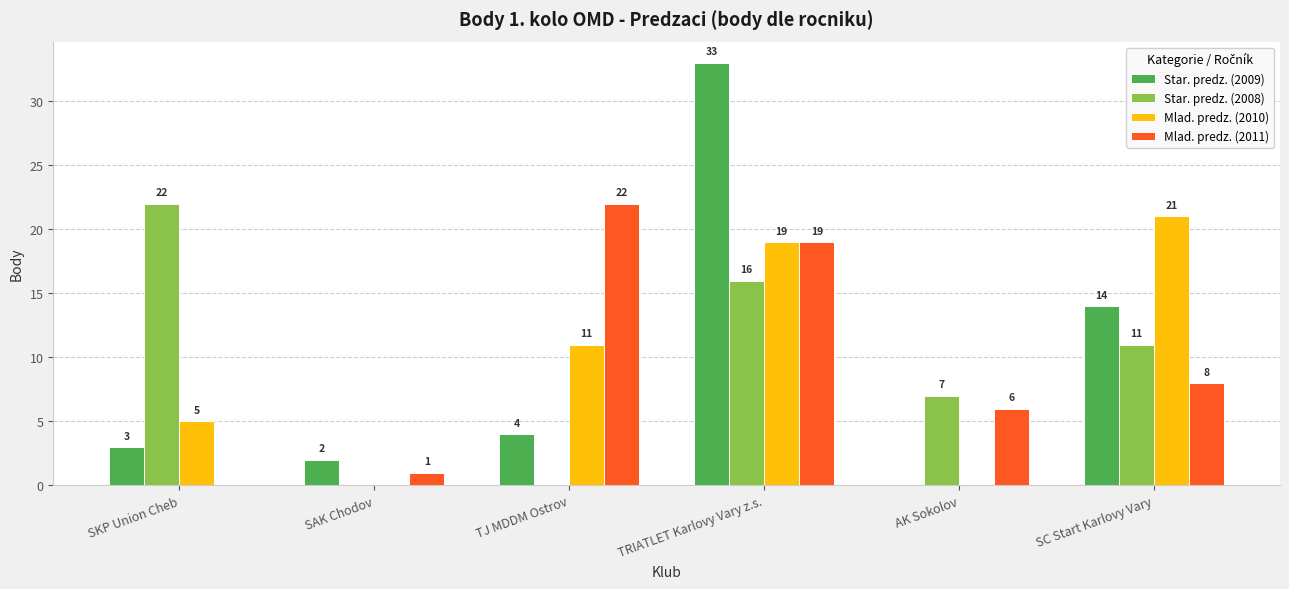

What is the greatest value displayed?

33